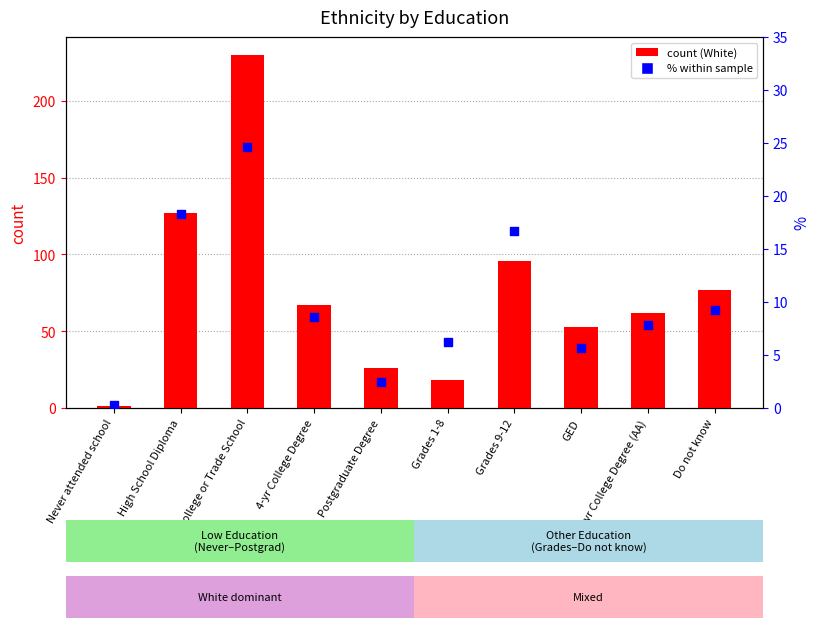

At how many categories does at least one series exceed 223?

1